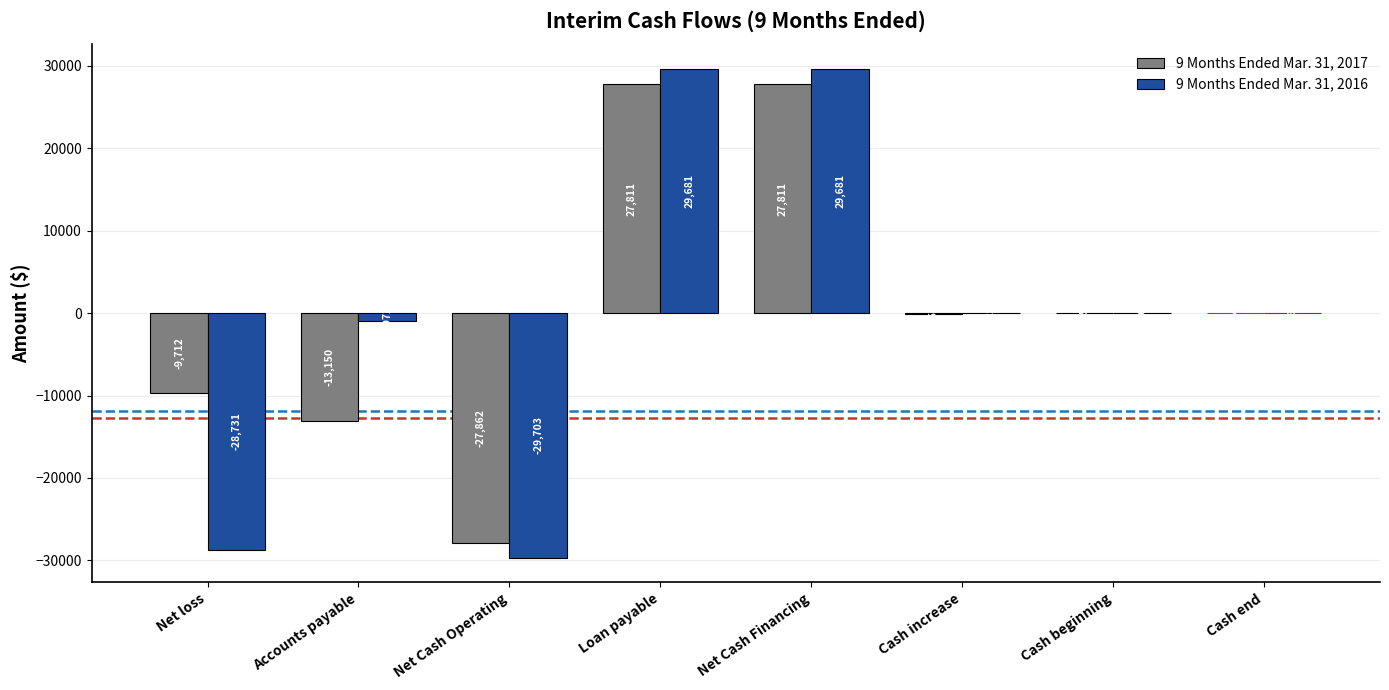

What is the greatest value displayed?

29681